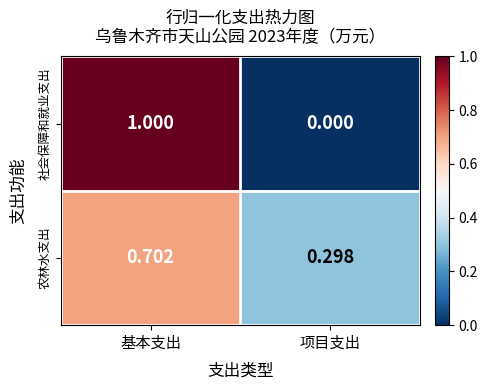

At which category is the sum across all series the highest?

基本支出